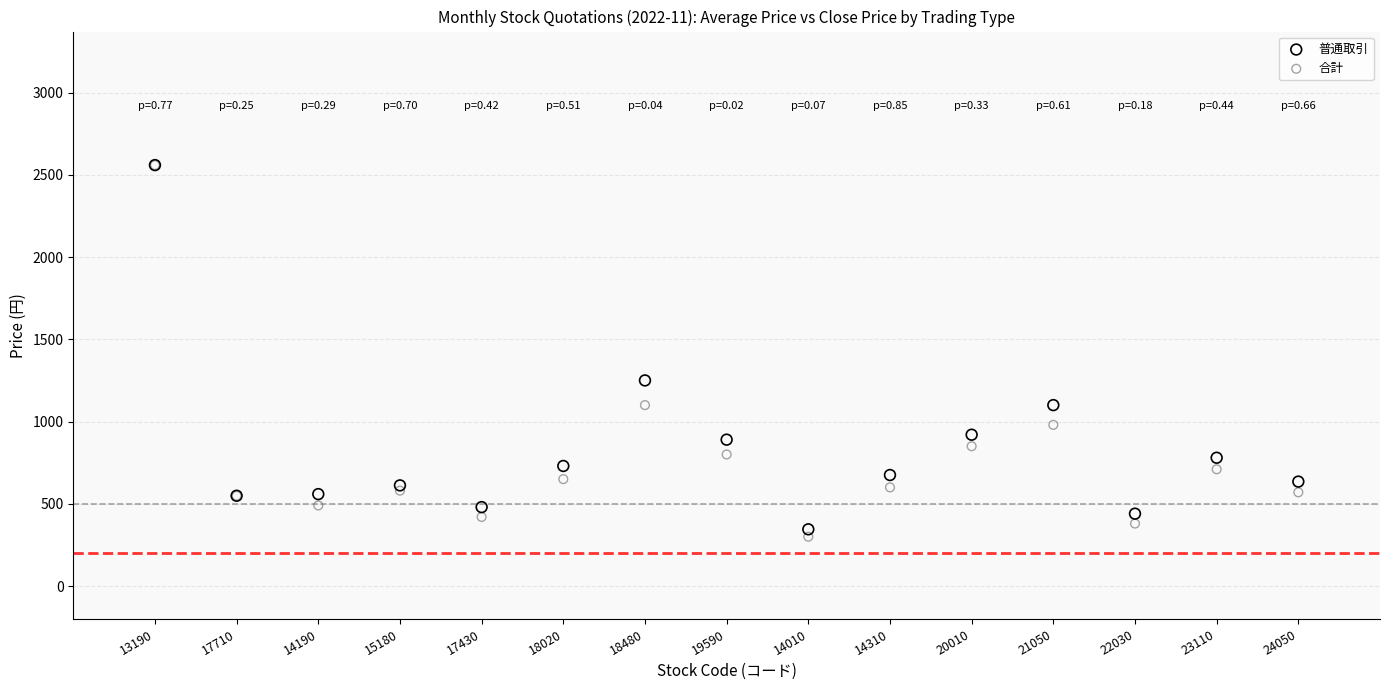

In the 合計 series, what Y value is closest to 1429?

1100.0